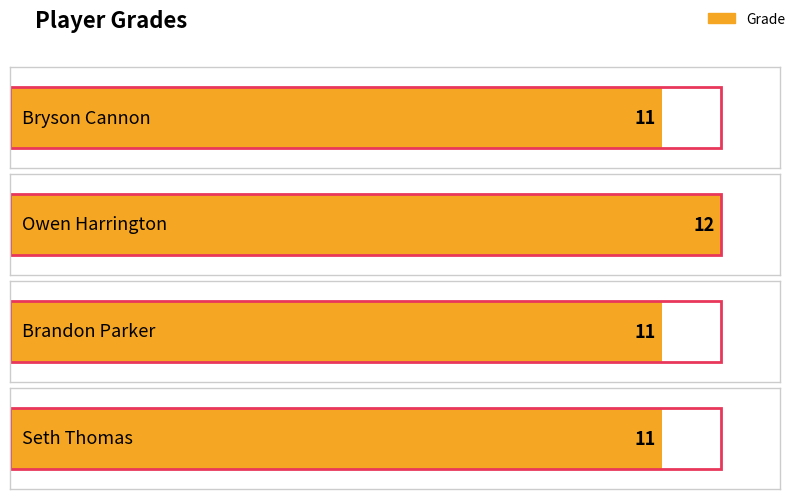

The value at Seth Thomas is 11. True or false?

True